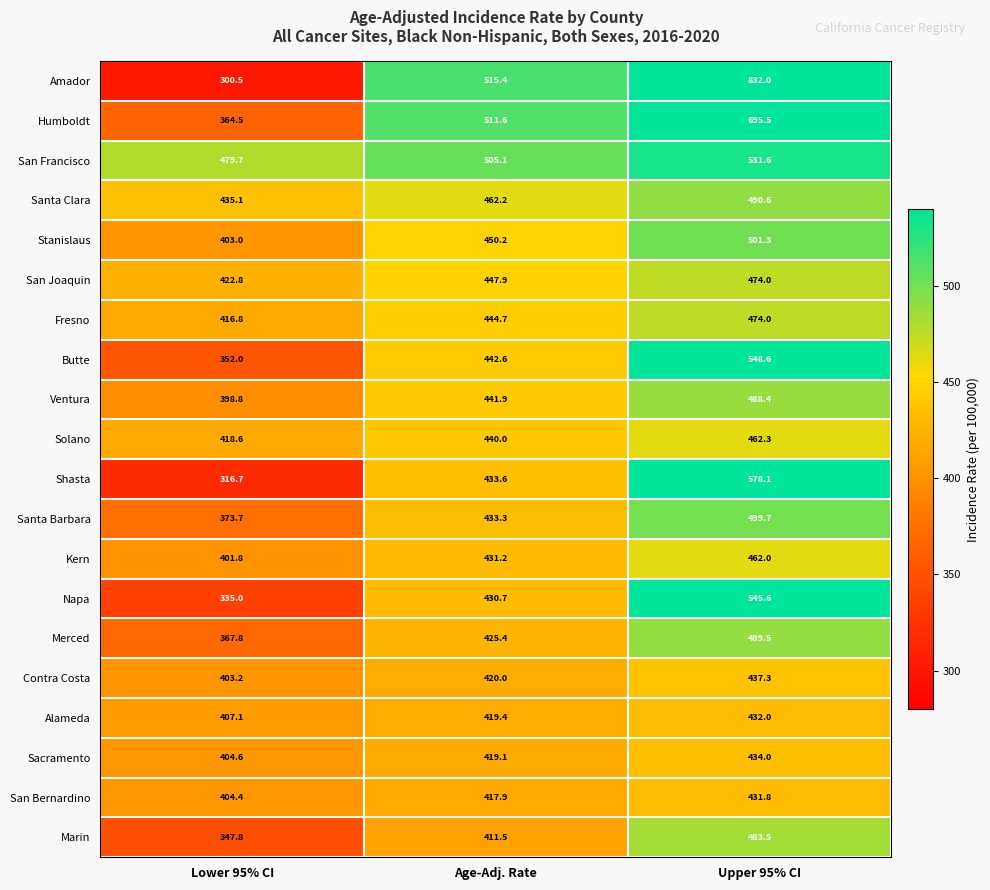

List the labels in order of Humboldt value, largest first.

Upper 95% CI, Age-Adj. Rate, Lower 95% CI